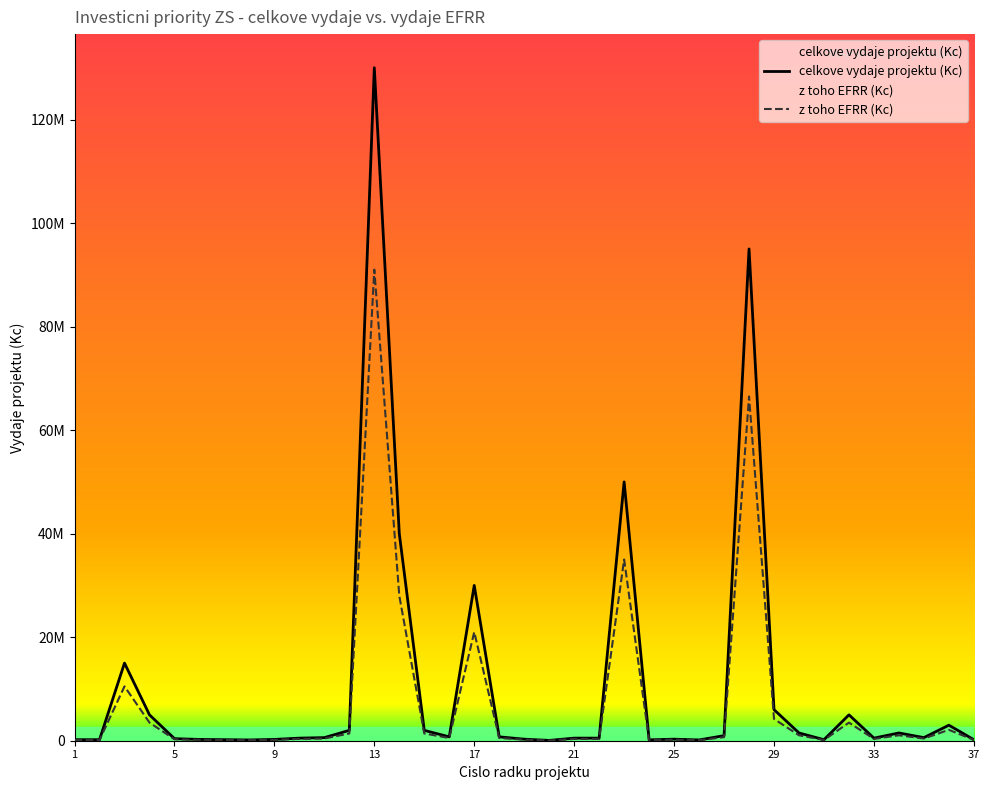

What is the sum of all z toho EFRR (Kc) values?

276297000